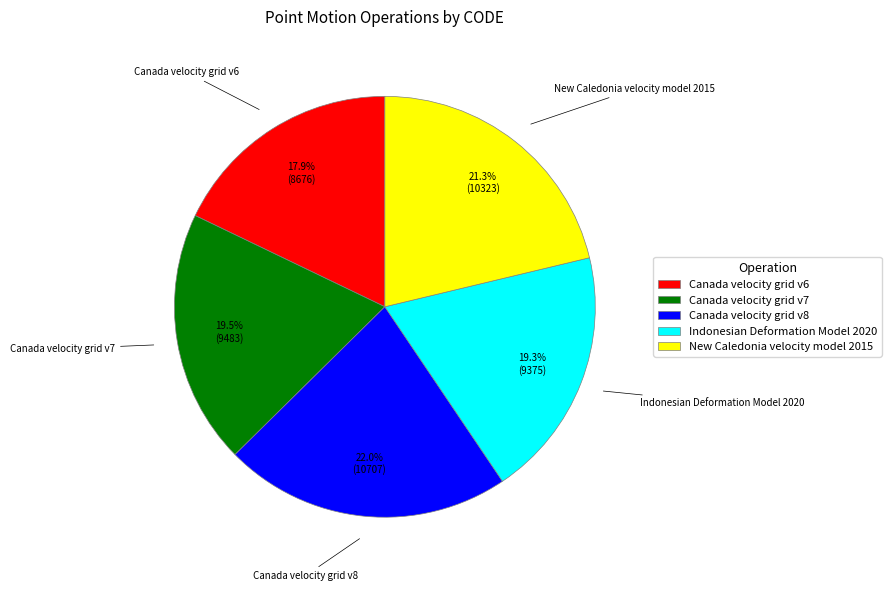

Do Indonesian Deformation Model 2020 and Canada velocity grid v8 together represent more than half of the pie?

No